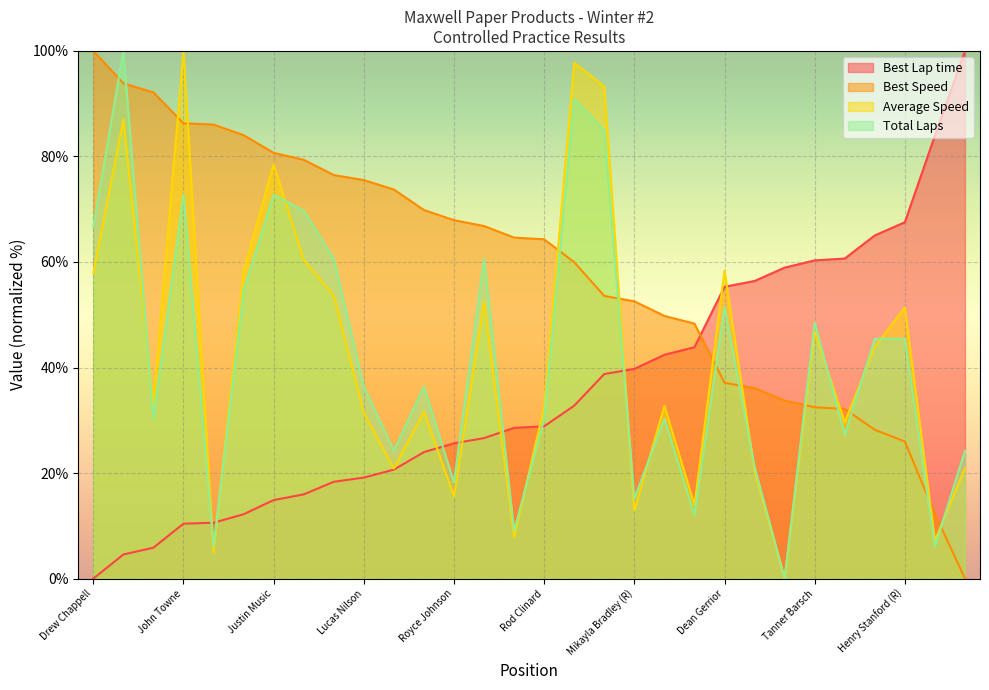

Reading right to left, transcribe all the data shown in this chart.

Best Lap time: Paul Stacey=100.0	Hunter Stine=83.9	Henry Stanford (R)=67.5	Noah Gibson=65.0	Brandon Lapehn=60.7	Tanner Barsch=60.3	Luke Welker=58.9	Pasha Ali=56.4	Dean Gerrior=55.3	Madison Knox=43.9	Thomas Watkins=42.4	Mikayla Bradley (R)=39.7	Alfred Alvarez del Castillo=38.8	Brian Lee=32.8	Rod Clinard=28.9	Blain Spence=28.6	Ean Columbus (R)=26.6	Royce Johnson=25.6	Jody Buzbee=24.0	Thomas Smith=20.6	Lucas Nilson=19.1	Brayden Westfall=18.3	Emmett Eddolls=16.0	Justin Music=14.9	Joey Friend=12.2	Ashlyn Speed=10.6	John Towne=10.4	JD Lamping=5.9	Nicholas Stouffer=4.6	Drew Chappell=0.0
Best Speed: Paul Stacey=0.0	Hunter Stine=12.3	Henry Stanford (R)=26.0	Noah Gibson=28.2	Brandon Lapehn=32.1	Tanner Barsch=32.5	Luke Welker=33.7	Pasha Ali=36.1	Dean Gerrior=37.1	Madison Knox=48.3	Thomas Watkins=49.8	Mikayla Bradley (R)=52.5	Alfred Alvarez del Castillo=53.6	Brian Lee=60.0	Rod Clinard=64.3	Blain Spence=64.6	Ean Columbus (R)=66.8	Royce Johnson=67.9	Jody Buzbee=69.8	Thomas Smith=73.7	Lucas Nilson=75.5	Brayden Westfall=76.5	Emmett Eddolls=79.4	Justin Music=80.7	Joey Friend=84.0	Ashlyn Speed=86.1	John Towne=86.3	JD Lamping=92.1	Nicholas Stouffer=93.9	Drew Chappell=100.0
Average Speed: Paul Stacey=20.9	Hunter Stine=7.2	Henry Stanford (R)=51.4	Noah Gibson=43.9	Brandon Lapehn=29.6	Tanner Barsch=46.8	Luke Welker=0.0	Pasha Ali=20.5	Dean Gerrior=58.4	Madison Knox=14.0	Thomas Watkins=32.7	Mikayla Bradley (R)=12.9	Alfred Alvarez del Castillo=93.3	Brian Lee=97.8	Rod Clinard=32.6	Blain Spence=7.9	Ean Columbus (R)=52.4	Royce Johnson=15.6	Jody Buzbee=31.6	Thomas Smith=20.8	Lucas Nilson=31.4	Brayden Westfall=53.6	Emmett Eddolls=60.4	Justin Music=78.5	Joey Friend=58.2	Ashlyn Speed=5.0	John Towne=100.0	JD Lamping=33.1	Nicholas Stouffer=87.0	Drew Chappell=57.8
Total Laps: Paul Stacey=24.2	Hunter Stine=6.1	Henry Stanford (R)=45.5	Noah Gibson=45.5	Brandon Lapehn=27.3	Tanner Barsch=48.5	Luke Welker=0.0	Pasha Ali=21.2	Dean Gerrior=51.5	Madison Knox=12.1	Thomas Watkins=30.3	Mikayla Bradley (R)=15.2	Alfred Alvarez del Castillo=84.8	Brian Lee=90.9	Rod Clinard=30.3	Blain Spence=9.1	Ean Columbus (R)=60.6	Royce Johnson=18.2	Jody Buzbee=36.4	Thomas Smith=24.2	Lucas Nilson=36.4	Brayden Westfall=60.6	Emmett Eddolls=69.7	Justin Music=72.7	Joey Friend=54.5	Ashlyn Speed=6.1	John Towne=72.7	JD Lamping=30.3	Nicholas Stouffer=100.0	Drew Chappell=66.7